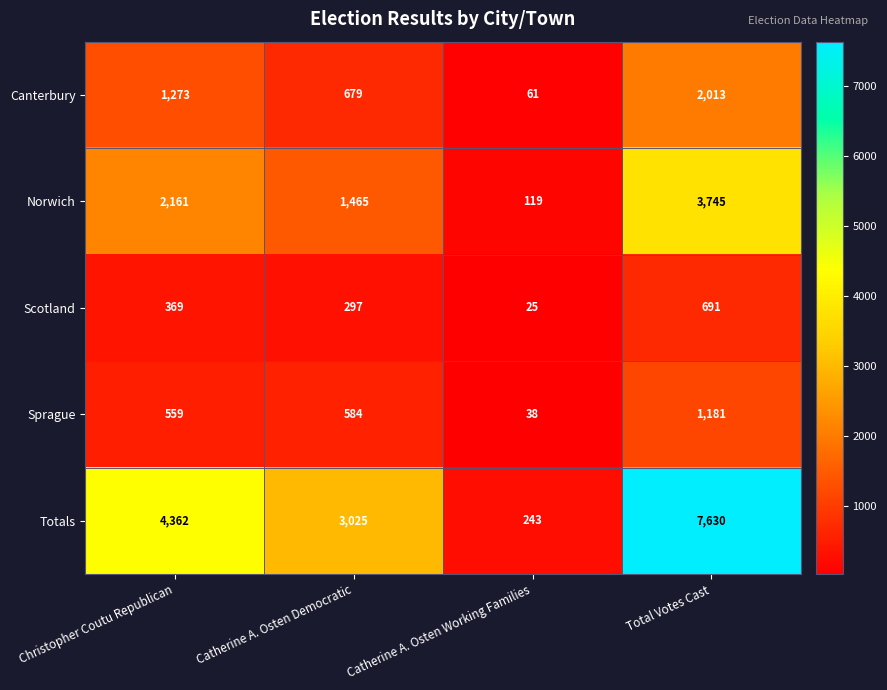

The value of Norwich at Catherine A. Osten Democratic is 1465. True or false?

True